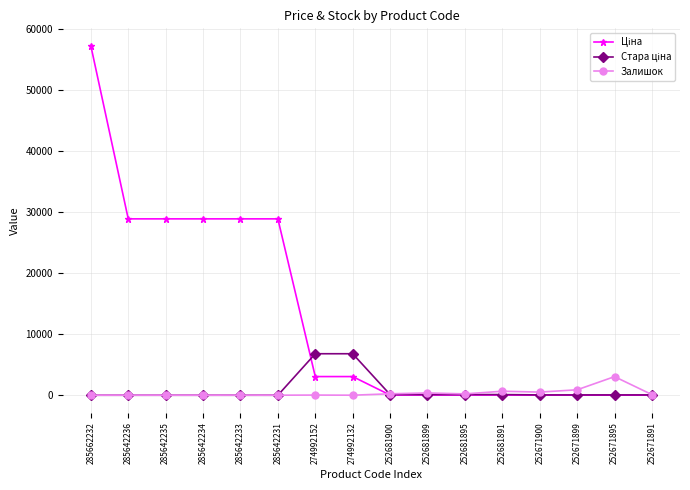

Does the chart have visible grid lines?

Yes